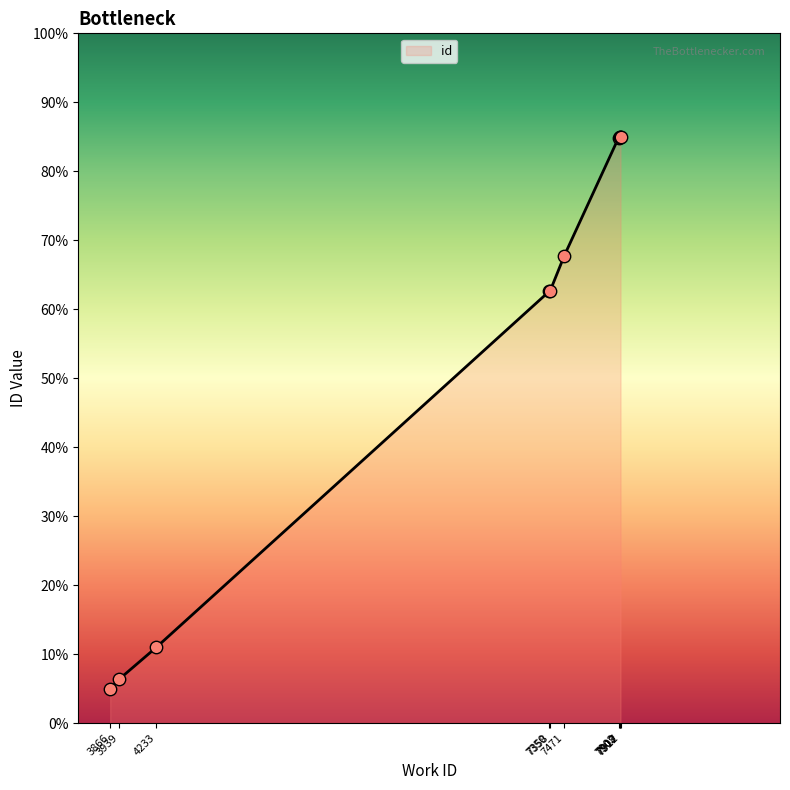

What is the ratio of the value at 7912 to the value at 3866?

17.0